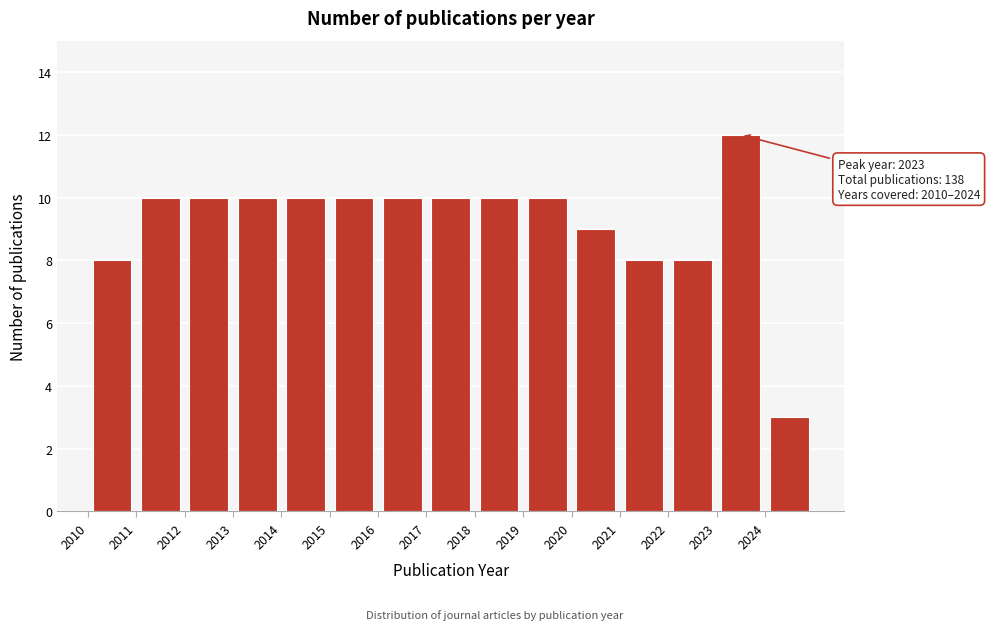

Over which range of the x-axis is the bar tallest?

2023 to 2024